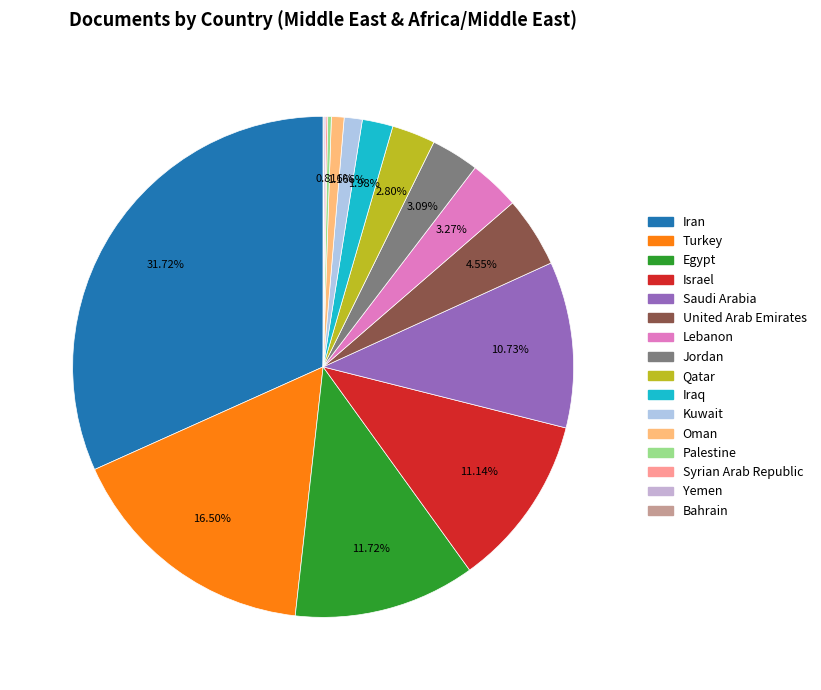

Does Saudi Arabia represent more than half of the total?

No